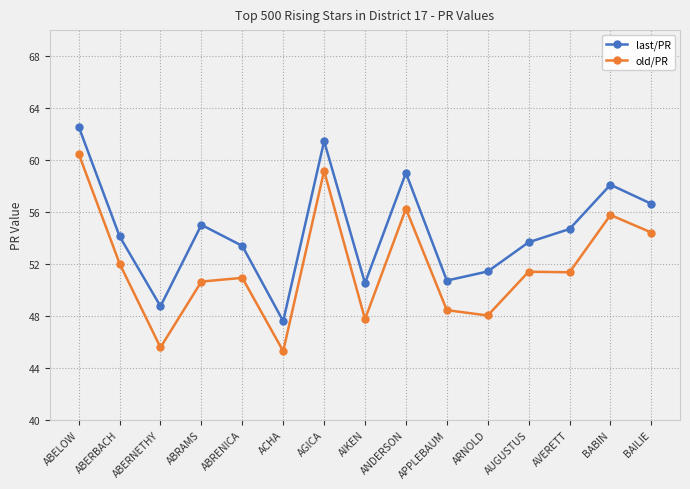

How many values in the last/PR series are below 54?

7